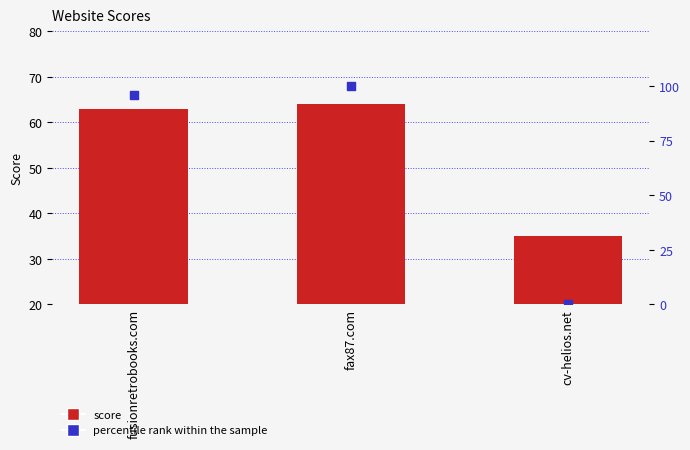

Which series reaches the maximum Y coordinate?

percentile rank within the sample